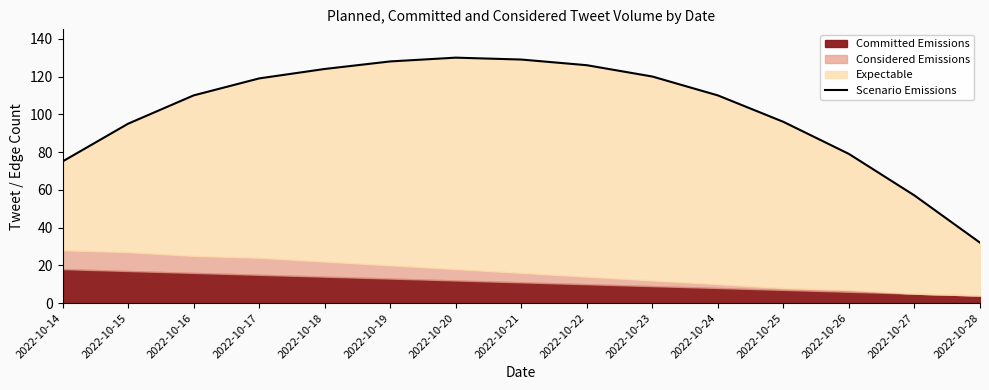

At which label does the data first exceed 110?

2022-10-17